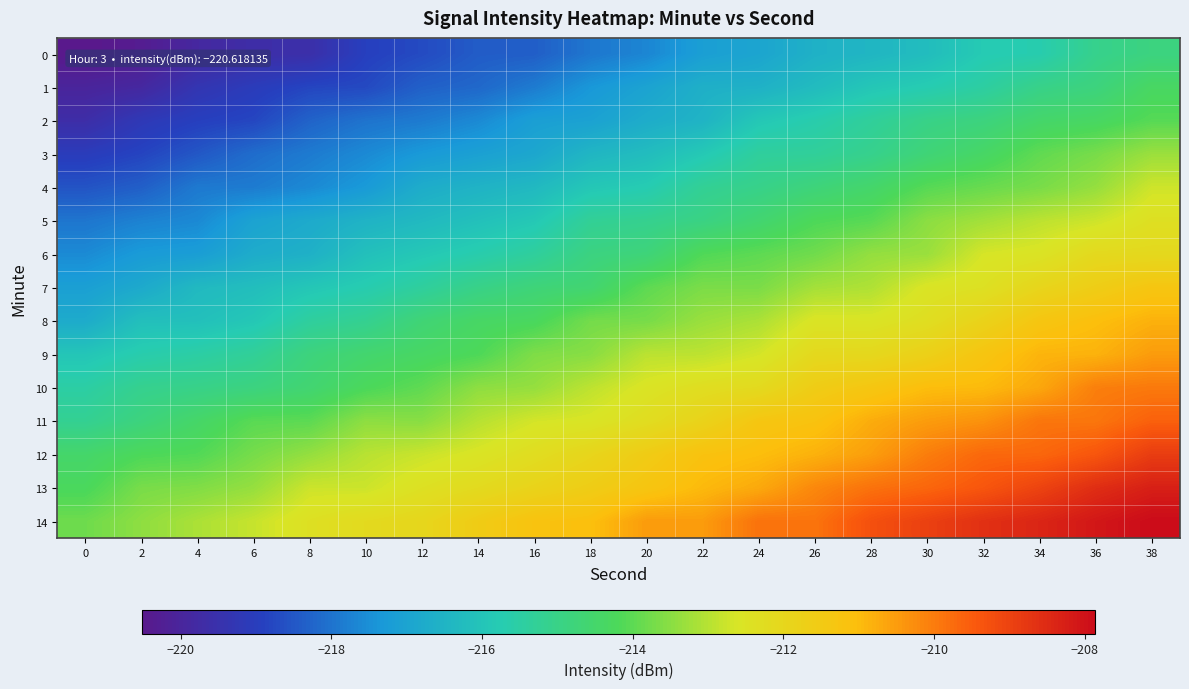

Reading left to right, transcribe all the data shown in this chart.

0: 0=-220.5	2=-220.3	4=-219.9	6=-219.6	8=-219.6	10=-218.9	12=-218.7	14=-218.4	16=-218.4	18=-217.9	20=-217.7	22=-217.1	24=-217.0	26=-216.6	28=-216.4	30=-216.2	32=-215.8	34=-215.7	36=-215.1	38=-214.9
1: 0=-220.0	2=-219.9	4=-219.3	6=-219.1	8=-218.8	10=-218.7	12=-218.3	14=-218.2	16=-217.9	18=-217.3	20=-217.0	22=-216.6	24=-216.6	26=-216.3	28=-215.9	30=-215.7	32=-215.5	34=-215.0	36=-214.8	38=-214.4
2: 0=-219.6	2=-219.2	4=-218.9	6=-218.8	8=-218.3	10=-218.0	12=-217.9	14=-217.6	16=-217.1	18=-217.1	20=-216.7	22=-216.5	24=-215.9	26=-215.7	28=-215.3	30=-215.0	32=-214.8	34=-214.5	36=-214.4	38=-214.1
3: 0=-219.1	2=-218.8	4=-218.5	6=-218.1	8=-217.9	10=-217.6	12=-217.3	14=-217.1	16=-216.9	18=-216.4	20=-216.2	22=-215.9	24=-215.4	26=-215.3	28=-215.1	30=-214.7	32=-214.4	34=-214.0	36=-213.7	38=-213.3
4: 0=-218.6	2=-218.4	4=-217.9	6=-217.9	8=-217.6	10=-217.3	12=-216.7	14=-216.5	16=-216.4	18=-215.9	20=-215.8	22=-215.2	24=-215.0	26=-214.8	28=-214.5	30=-214.1	32=-213.9	34=-213.7	36=-213.4	38=-212.7
5: 0=-218.0	2=-217.7	4=-217.6	6=-217.0	8=-216.8	10=-216.5	12=-216.3	14=-216.1	16=-215.9	18=-215.3	20=-215.1	22=-214.9	24=-214.6	26=-214.2	28=-214.0	30=-213.5	32=-213.2	34=-212.9	36=-212.7	38=-212.4
6: 0=-217.6	2=-217.3	4=-217.2	6=-216.8	8=-216.6	10=-216.1	12=-215.9	14=-215.7	16=-215.4	18=-214.9	20=-214.7	22=-214.1	24=-214.0	26=-213.8	28=-213.4	30=-213.3	32=-212.6	34=-212.5	36=-212.1	38=-212.1
7: 0=-217.1	2=-216.8	4=-216.3	6=-216.2	8=-215.9	10=-215.7	12=-215.4	14=-215.0	16=-214.7	18=-214.6	20=-214.0	22=-213.7	24=-213.7	26=-213.2	28=-213.1	30=-212.5	32=-212.4	34=-212.0	36=-211.6	38=-211.3
8: 0=-216.8	2=-216.2	4=-216.1	6=-215.9	8=-215.4	10=-215.2	12=-214.7	14=-214.4	16=-214.3	18=-213.7	20=-213.7	22=-213.3	24=-213.1	26=-212.5	28=-212.6	30=-212.3	32=-211.8	34=-211.3	36=-211.1	38=-210.8
9: 0=-216.0	2=-215.7	4=-215.5	6=-215.3	8=-214.8	10=-214.6	12=-214.4	14=-214.2	16=-213.6	18=-213.5	20=-212.9	22=-212.9	24=-212.7	26=-212.1	28=-212.1	30=-211.7	32=-211.3	34=-210.9	36=-210.8	38=-210.5
10: 0=-215.5	2=-215.1	4=-215.0	6=-214.9	8=-214.6	10=-214.2	12=-214.0	14=-213.4	16=-213.4	18=-212.9	20=-212.5	22=-212.3	24=-212.1	26=-211.6	28=-211.3	30=-211.0	32=-211.0	34=-210.7	36=-210.0	38=-210.0
11: 0=-215.2	2=-214.8	4=-214.5	6=-214.0	8=-214.0	10=-213.4	12=-213.5	14=-213.0	16=-212.7	18=-212.6	20=-212.3	22=-211.9	24=-211.3	26=-211.2	28=-210.7	30=-210.5	32=-210.3	34=-209.9	36=-209.9	38=-209.6
12: 0=-214.5	2=-214.2	4=-214.1	6=-213.7	8=-213.4	10=-213.0	12=-212.8	14=-212.6	16=-212.3	18=-211.9	20=-211.6	22=-211.2	24=-211.0	26=-210.8	28=-210.5	30=-210.0	32=-209.7	34=-209.7	36=-209.4	38=-208.9
13: 0=-214.3	2=-213.7	4=-213.6	6=-213.4	8=-212.7	10=-212.8	12=-212.4	14=-212.2	16=-211.9	18=-211.6	20=-211.3	22=-210.9	24=-210.7	26=-210.2	28=-209.8	30=-209.7	32=-209.4	34=-209.0	36=-208.6	38=-208.3
14: 0=-213.8	2=-213.4	4=-213.1	6=-212.8	8=-212.4	10=-212.2	12=-212.0	14=-211.6	16=-211.2	18=-211.1	20=-210.5	22=-210.5	24=-209.8	26=-209.9	28=-209.3	30=-209.0	32=-208.6	34=-208.4	36=-208.1	38=-207.9